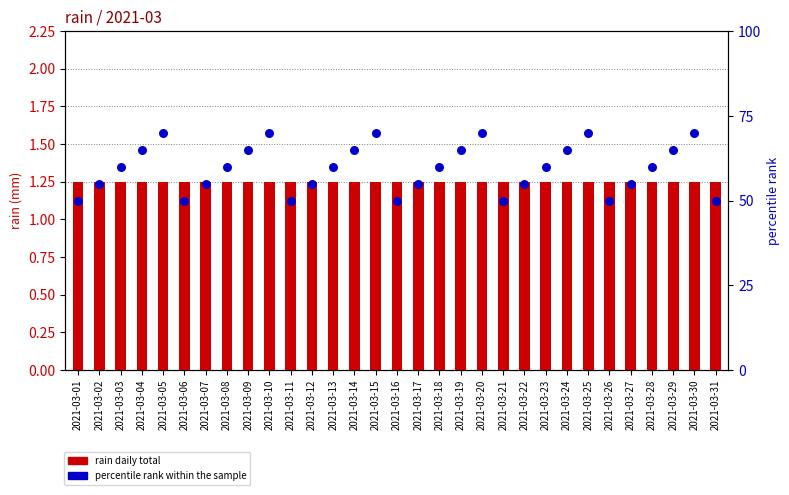

At how many categories does at least one series exceed 29?

31